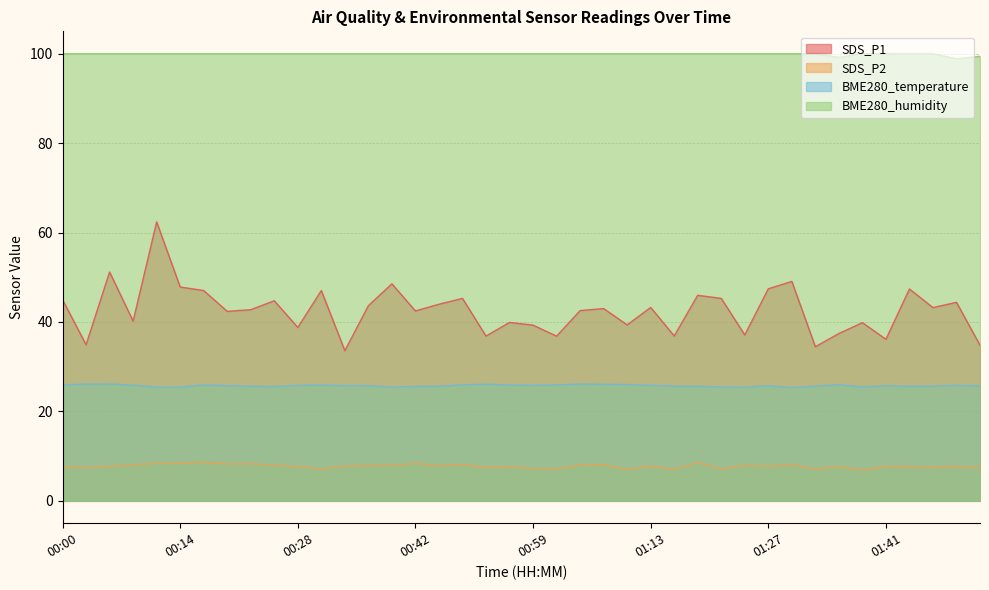

At which category is the sum across all series the highest?

00:11